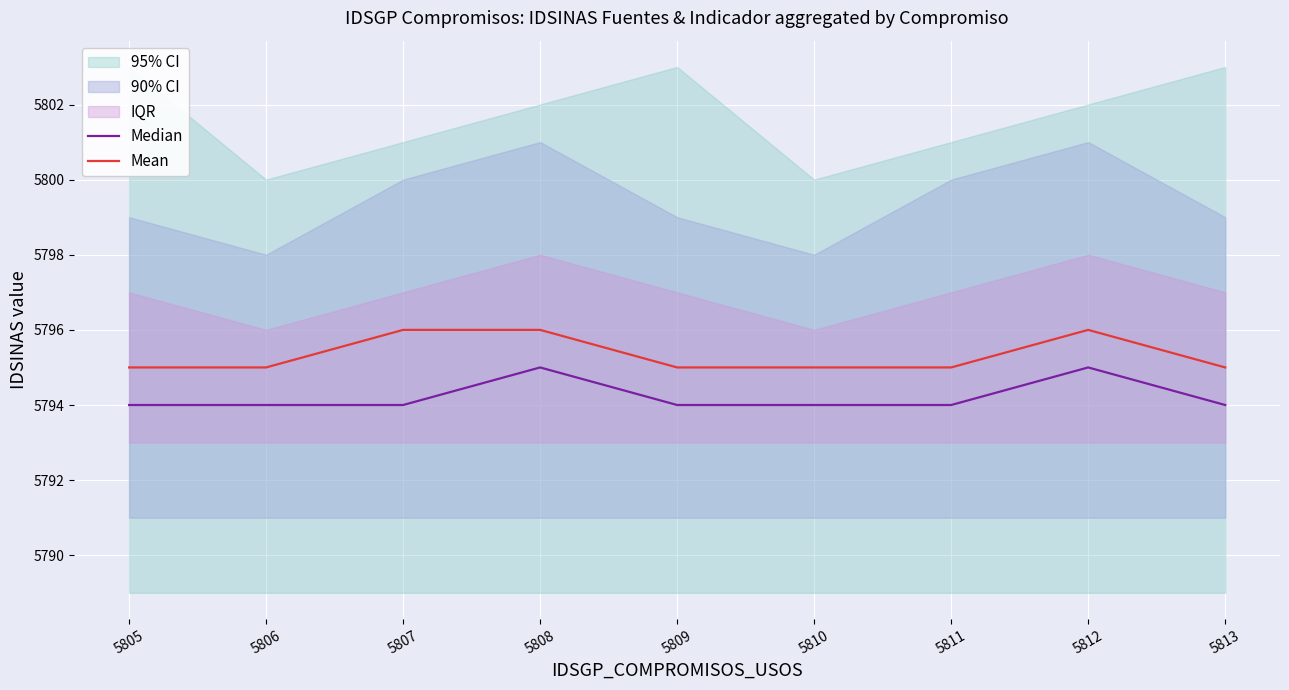

What is the total value across all series at 5810?

11589